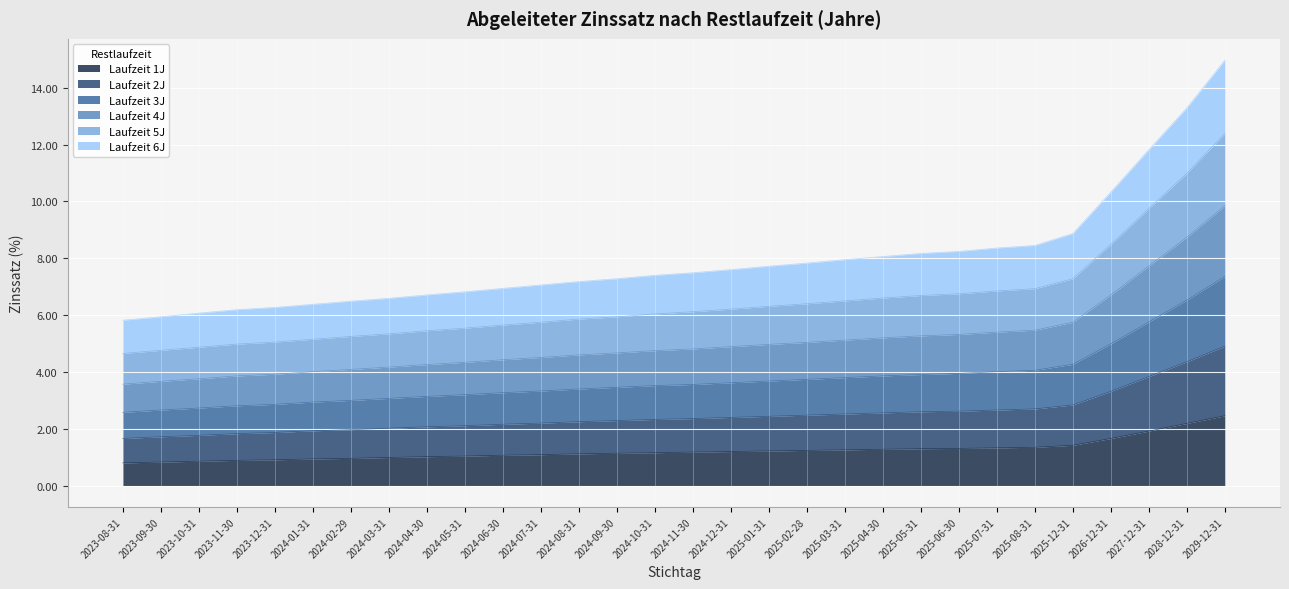

True or false: Laufzeit 1J and Laufzeit 4J intersect in this chart.

False